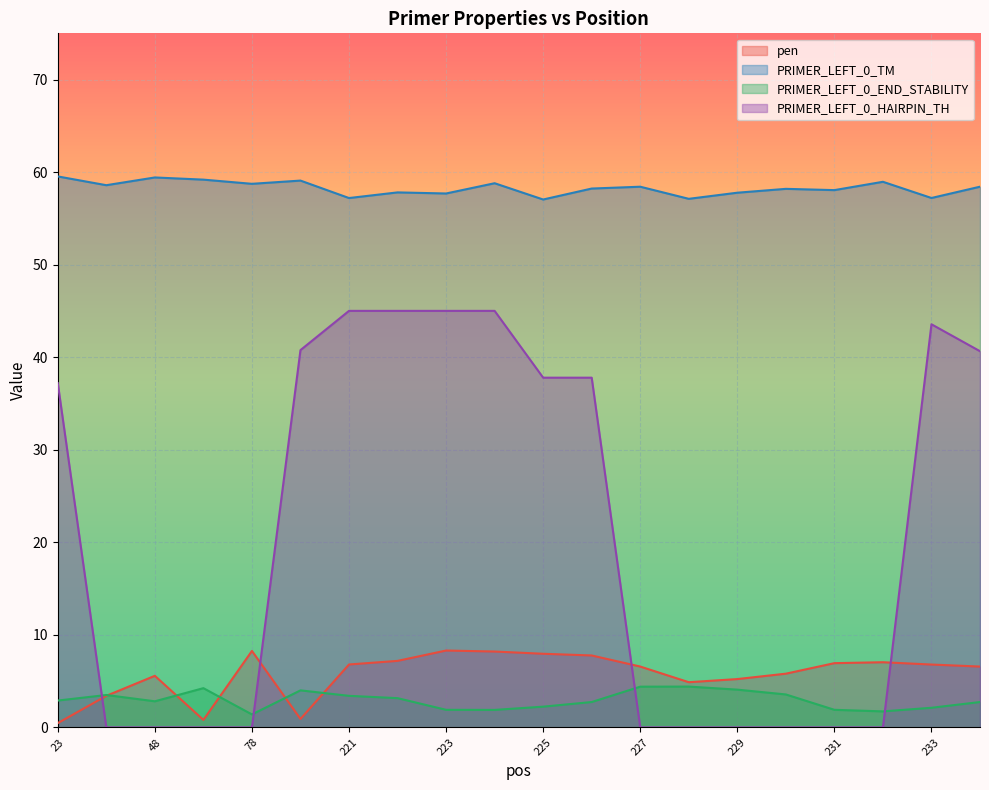

At which category does PRIMER_LEFT_0_HAIRPIN_TH reach its first local peak?

233